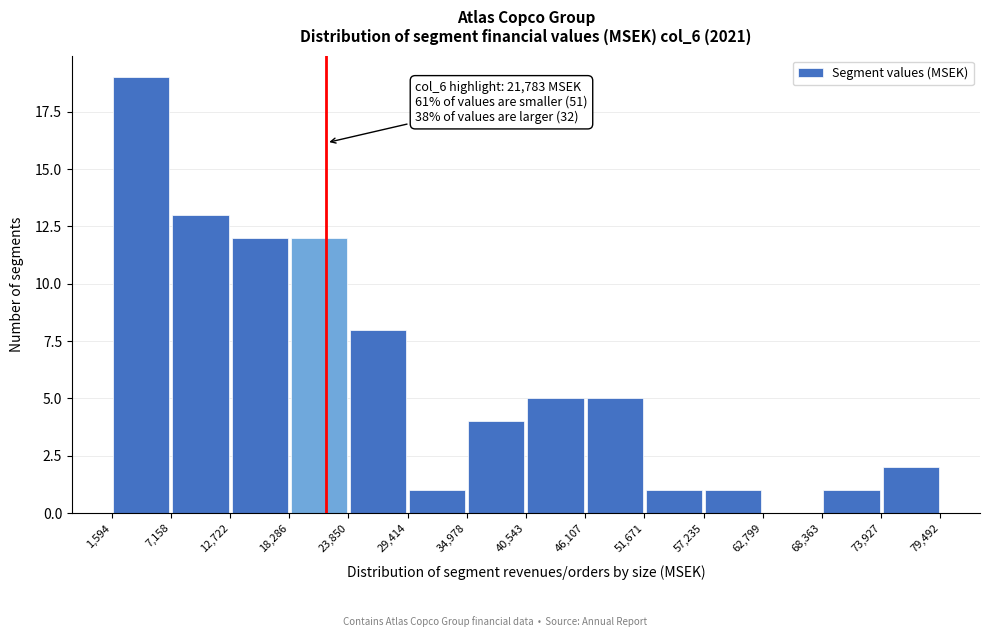

Which range on the x-axis has the tallest bar?

1,594 to 7,158